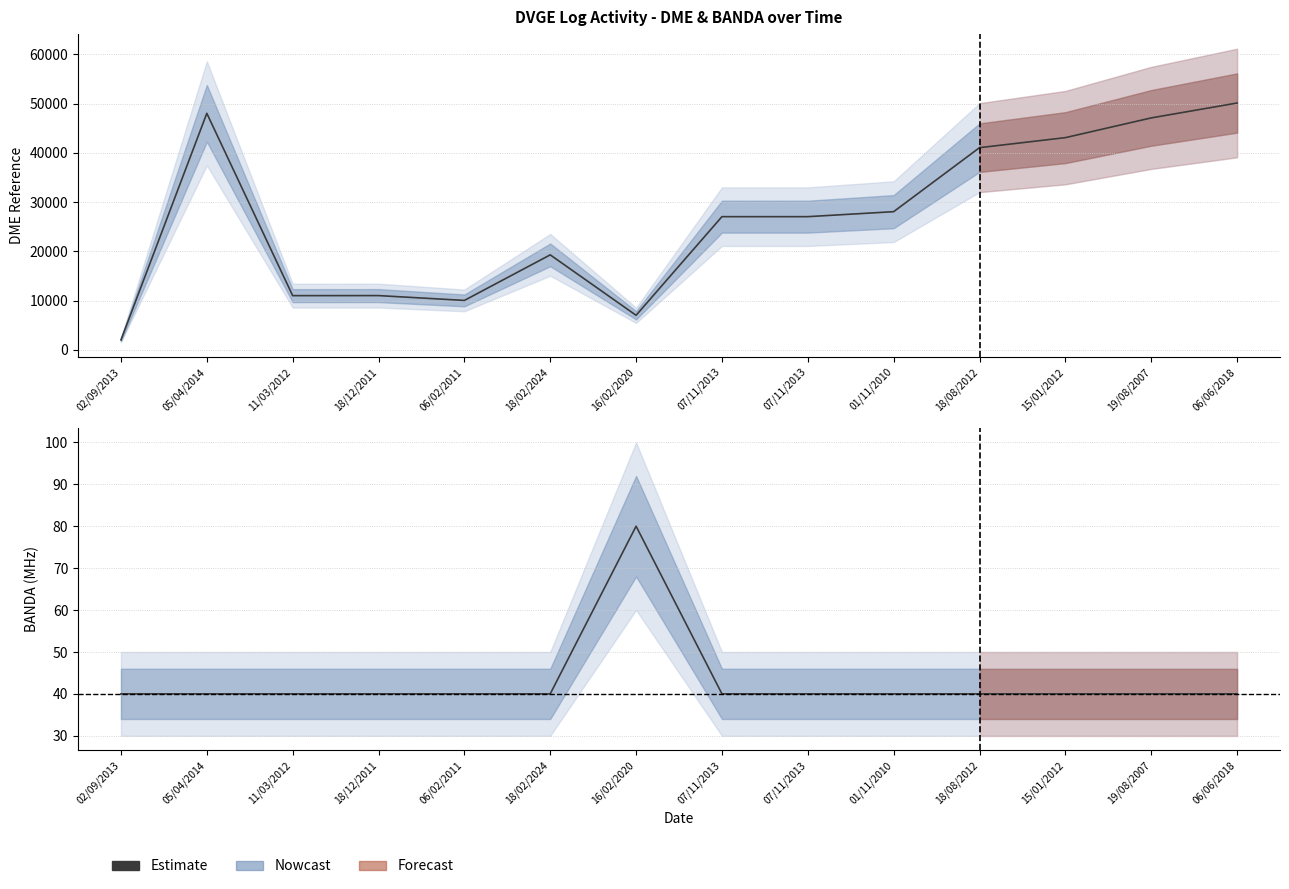

Does the chart display data point markers on the line(s)?

No